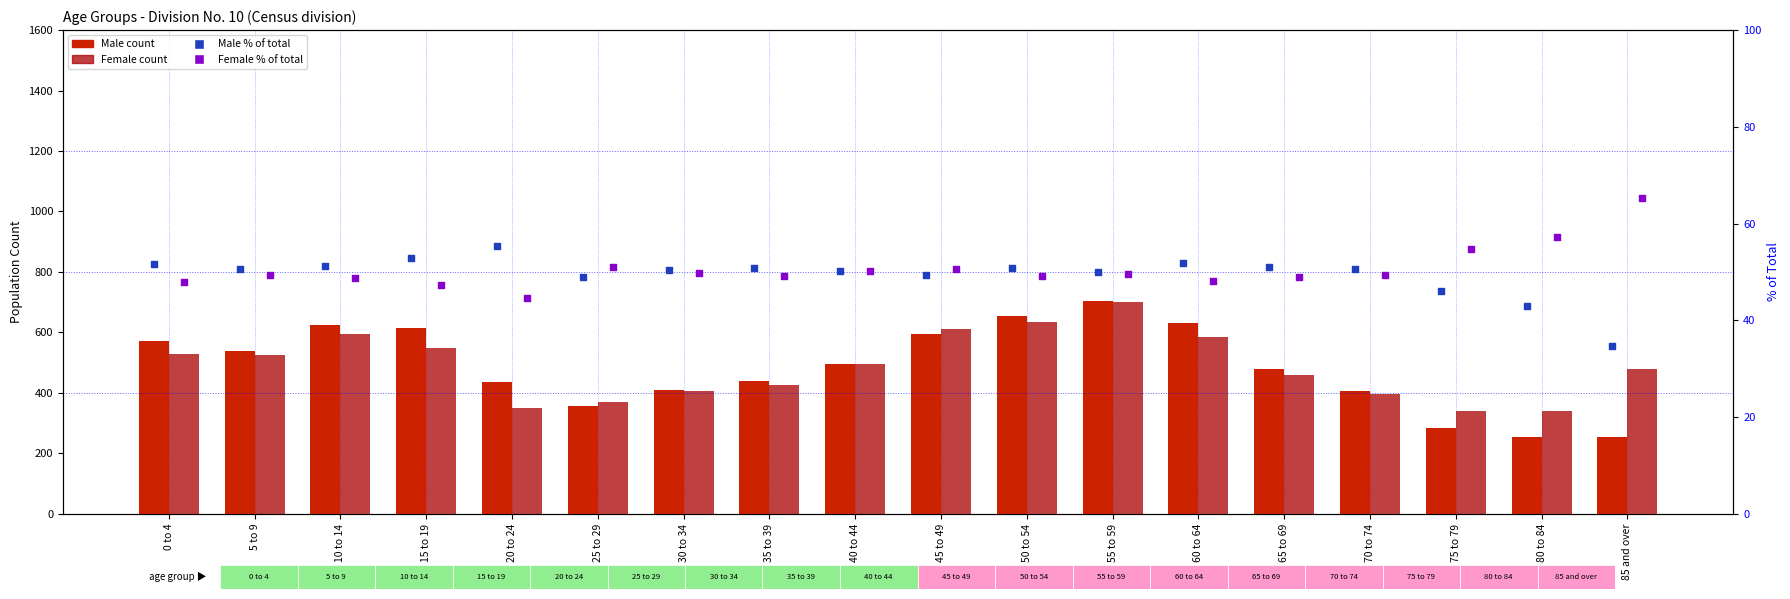

Which series has the largest Y range (max minus min)?

Male count